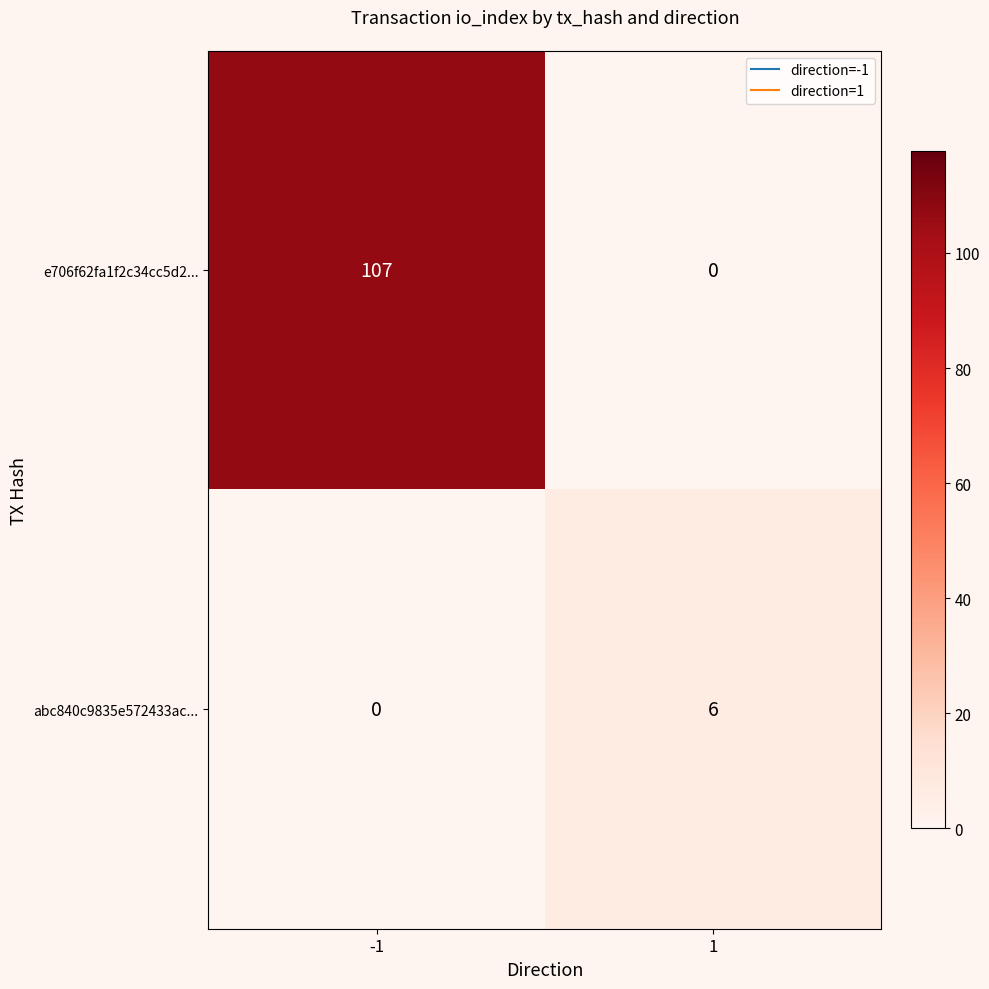

What is the total value across all series at 1?

6